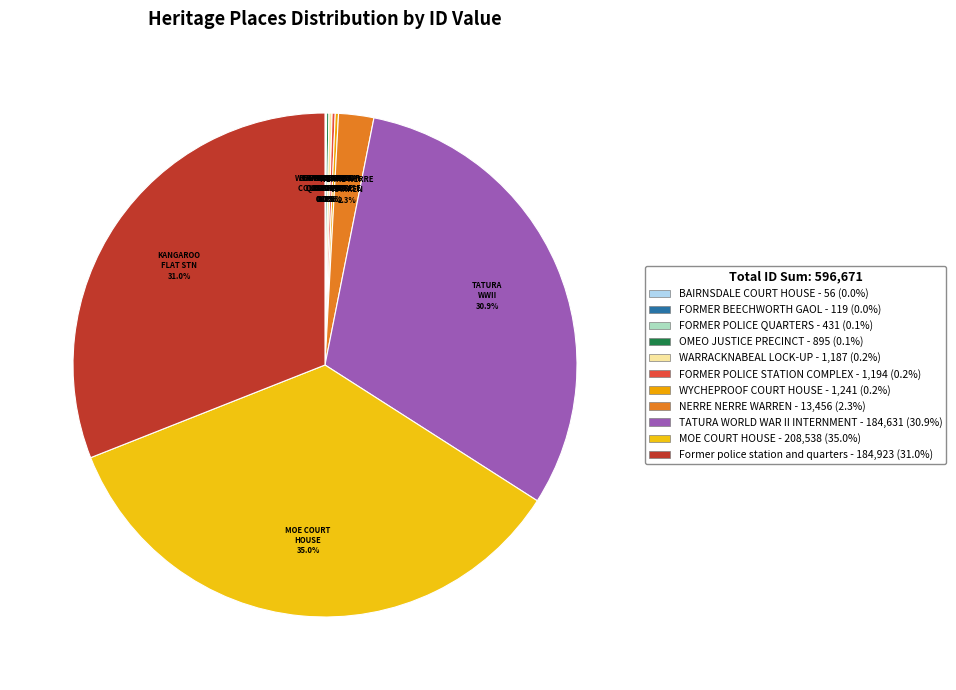

How much of the chart is everything except MOE COURT HOUSE?

65.0%